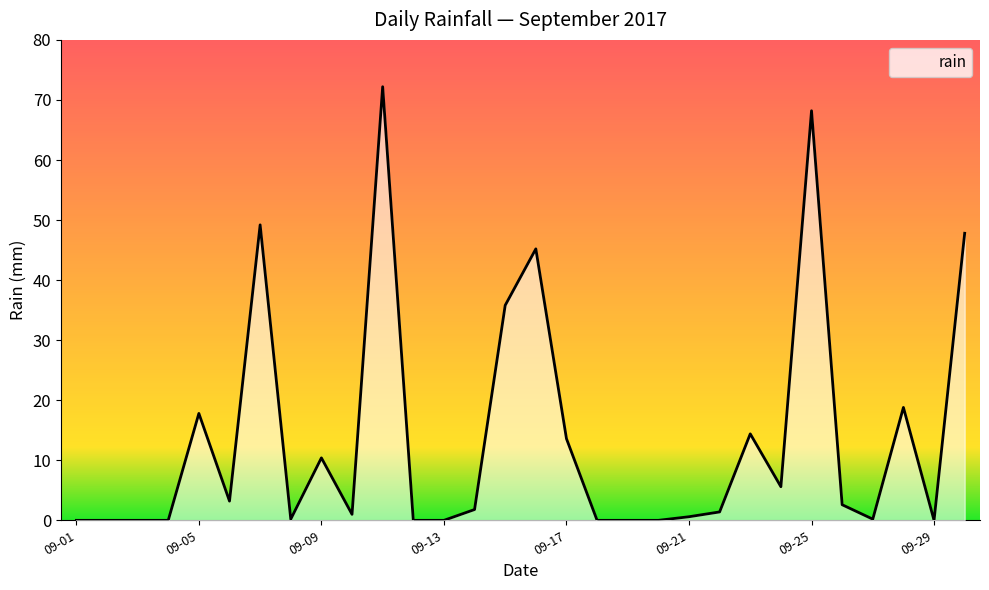

Count the number of data series in this chart.

1